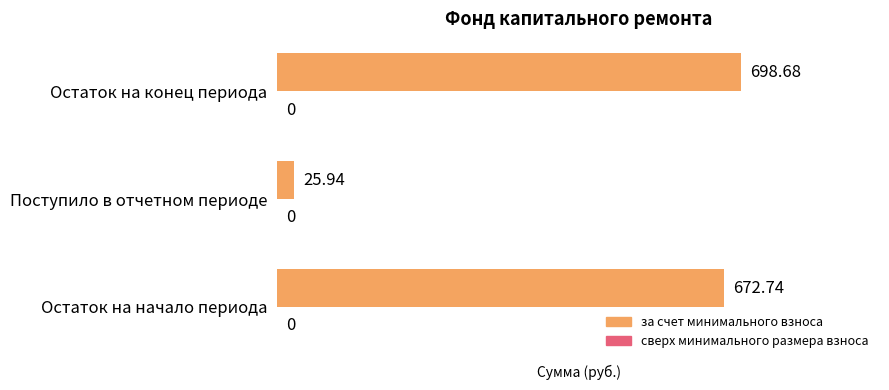

Which has a higher value, Остаток на конец периода or Поступило в отчетном периоде?

Остаток на конец периода